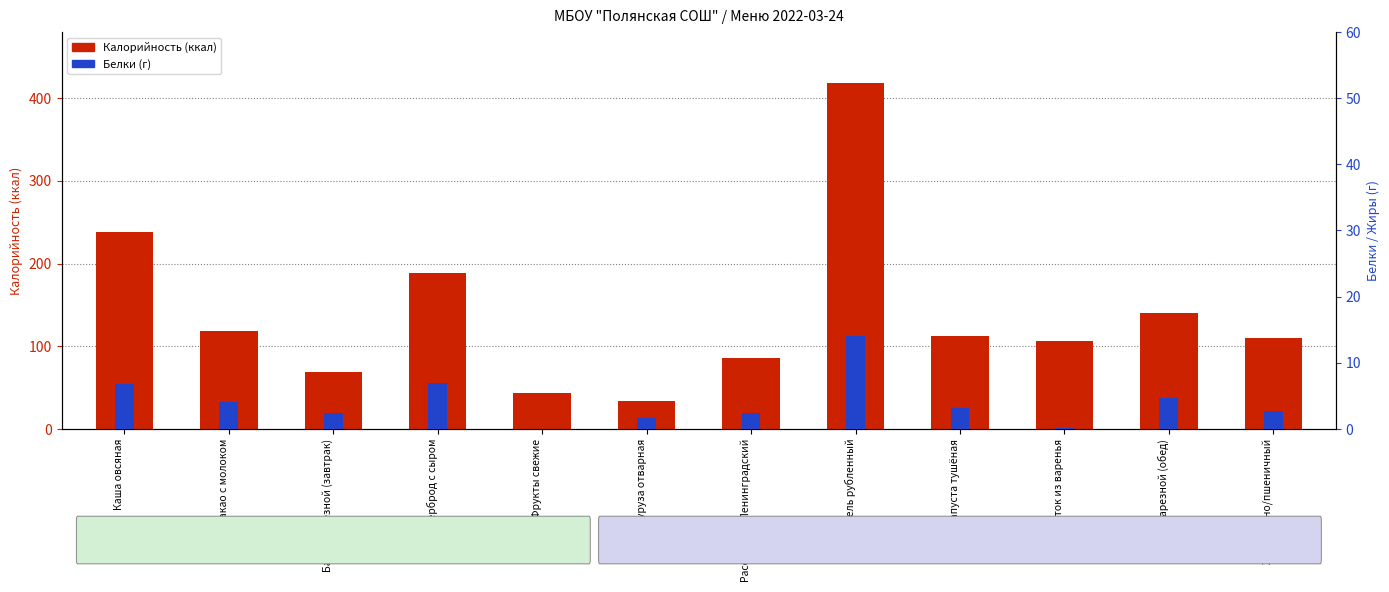

Reading left to right, what are all the values shown in this chart?

Калорийность (ккал): 238.5	118.6	69.0	188.4	43.0	33.3	85.8	418.5	112.7	106.8	140.0	110.3
Белки (г): 6.8	4.1	2.4	7.0	0.0	1.7	2.4	14.1	3.1	0.1	4.7	2.7